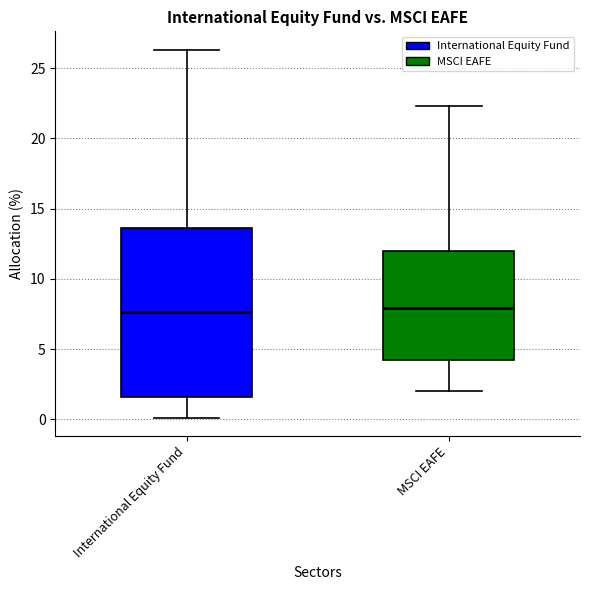

Reading left to right, read every box against the y-axis: the position of its median line, the range the box covers, and the ends of its whiskers. The values are not printed on the chart, so give them approximately, as read against the axis.

International Equity Fund: median 7.5, box 1.5 to 13.5, whiskers 0.0 to 26.5
MSCI EAFE: median 8.0, box 4.0 to 12.0, whiskers 2.0 to 22.5